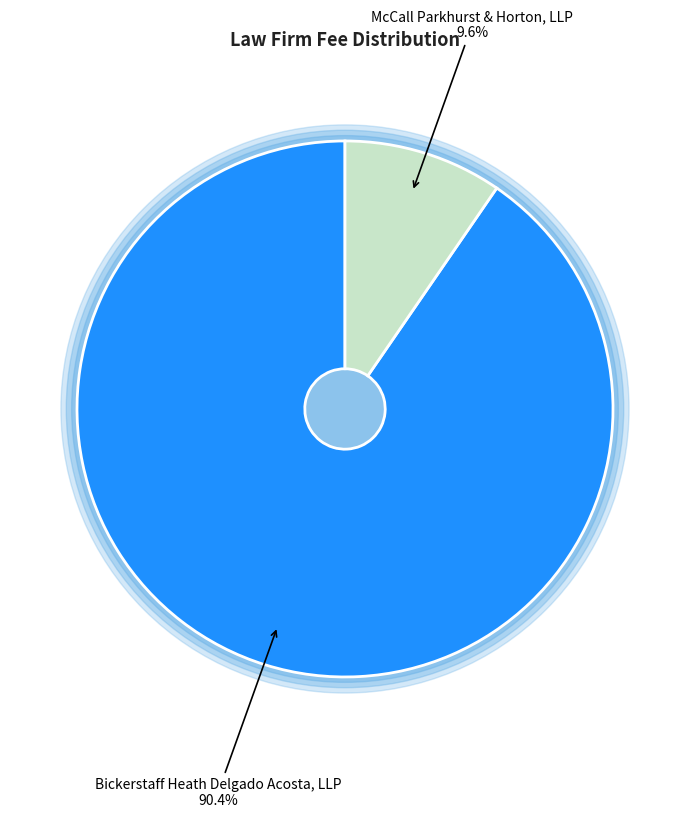

Do Bickerstaff Heath Delgado Acosta, LLP and McCall Parkhurst & Horton, LLP together represent more than half of the pie?

Yes